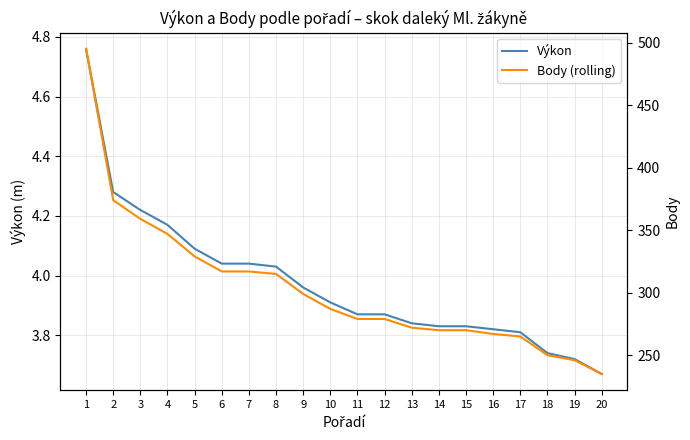

At how many categories does at least one series exceed 456?

1